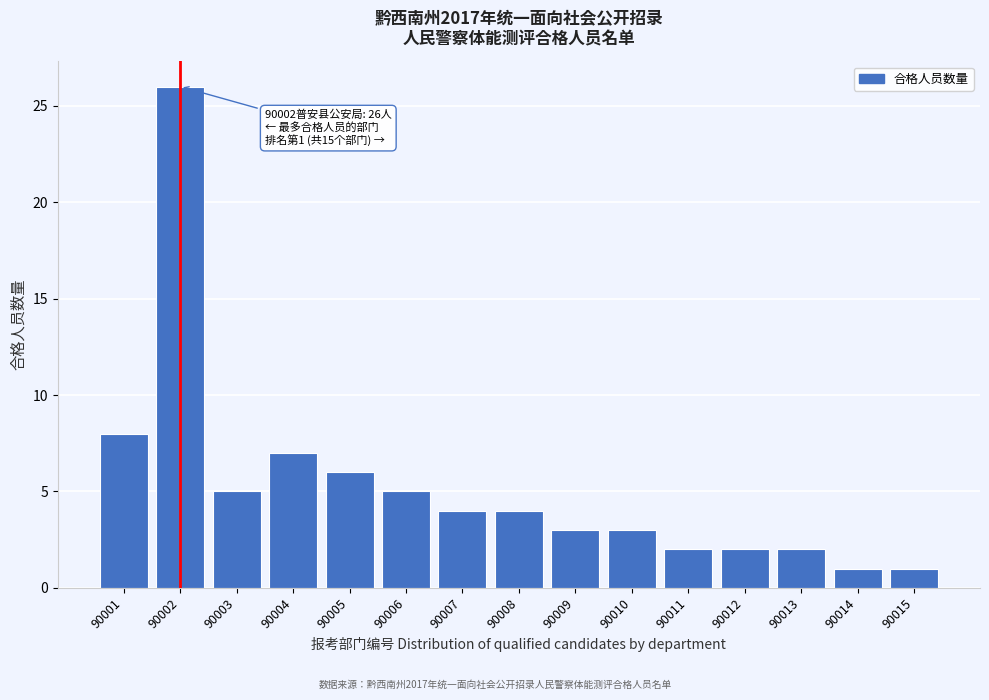

Reading left to right, transcribe all the data shown in this chart.

8	26	5	7	6	5	4	4	3	3	2	2	2	1	1